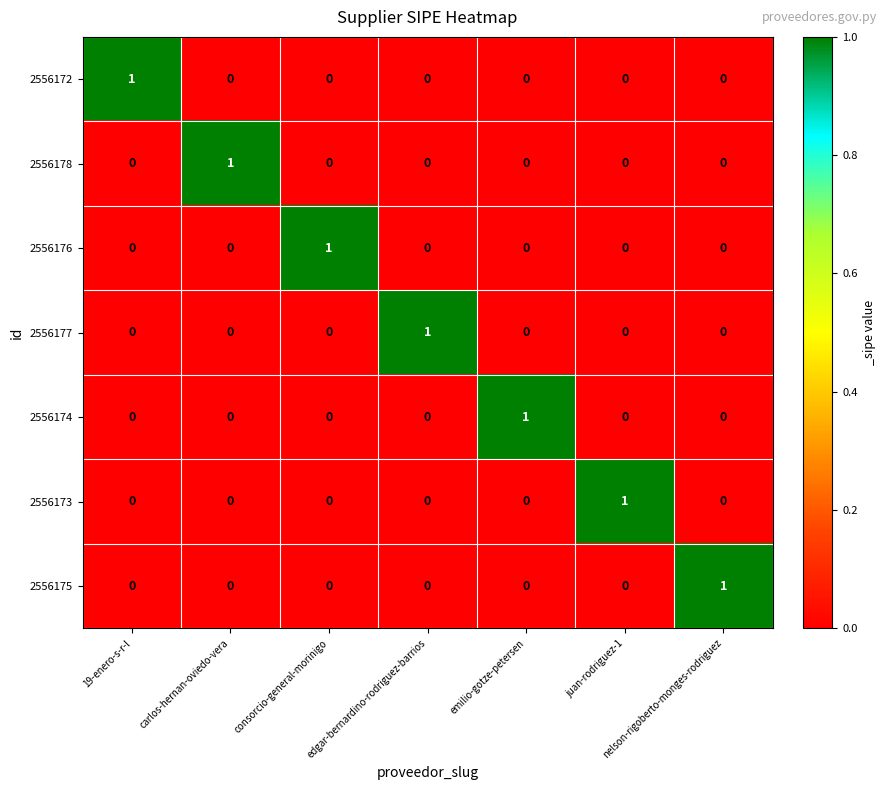

Count the number of categories in the chart.

7